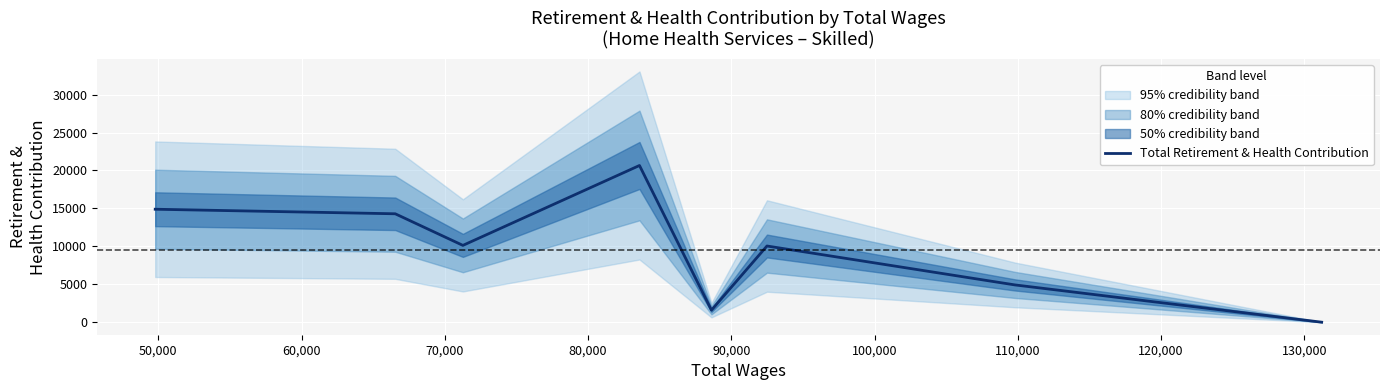

What is the maximum value for Total Retirement & Health Contribution?

20656